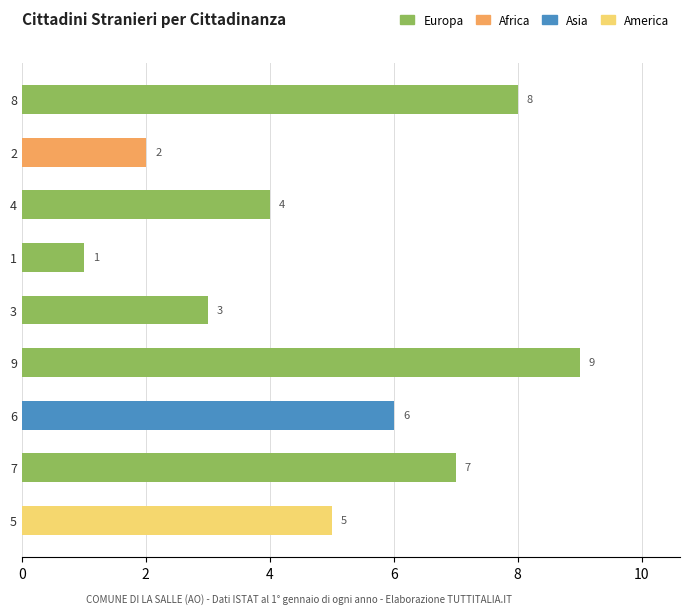

What position from the top is 1?

4